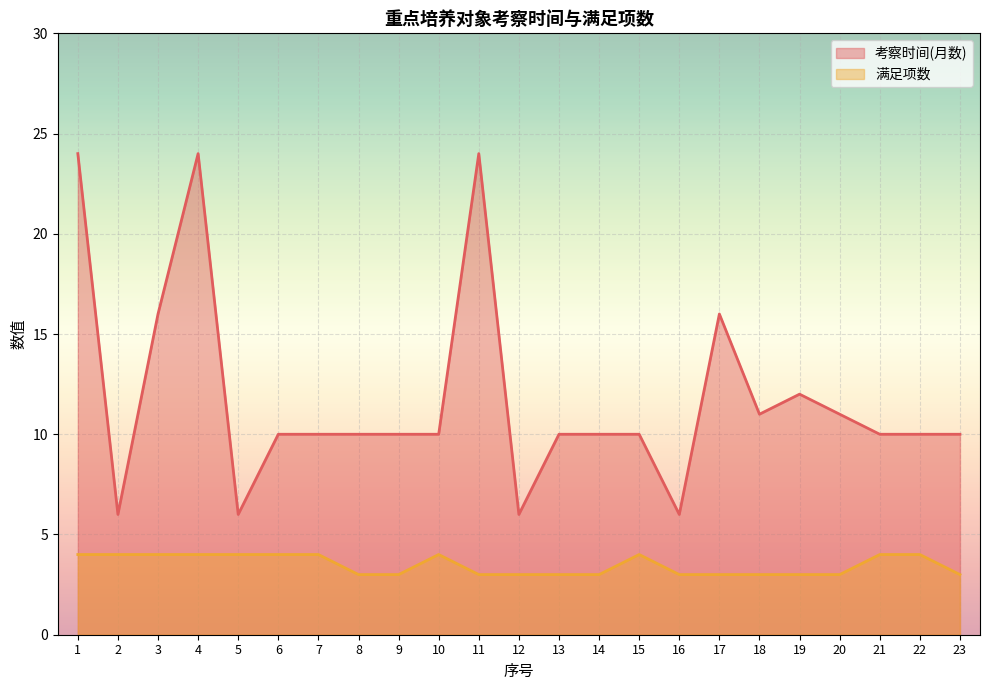

How many data points does each series have?

23